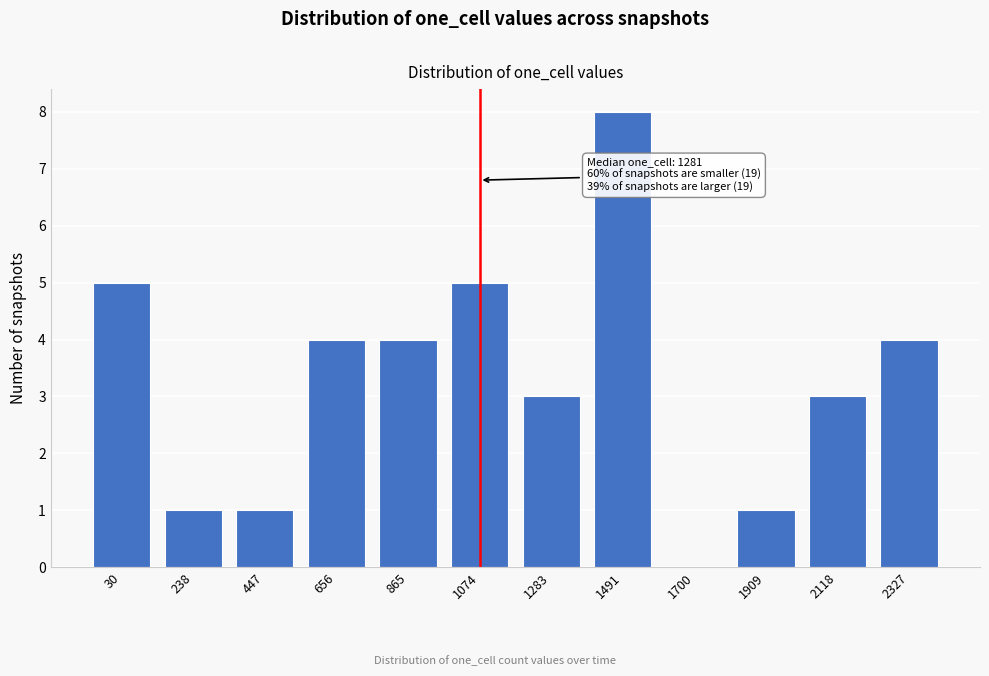

Reading right to left, what are all the values shown in this chart?

2327=4	2118=3	1909=1	1700=0	1491=8	1283=3	1074=5	865=4	656=4	447=1	238=1	30=5